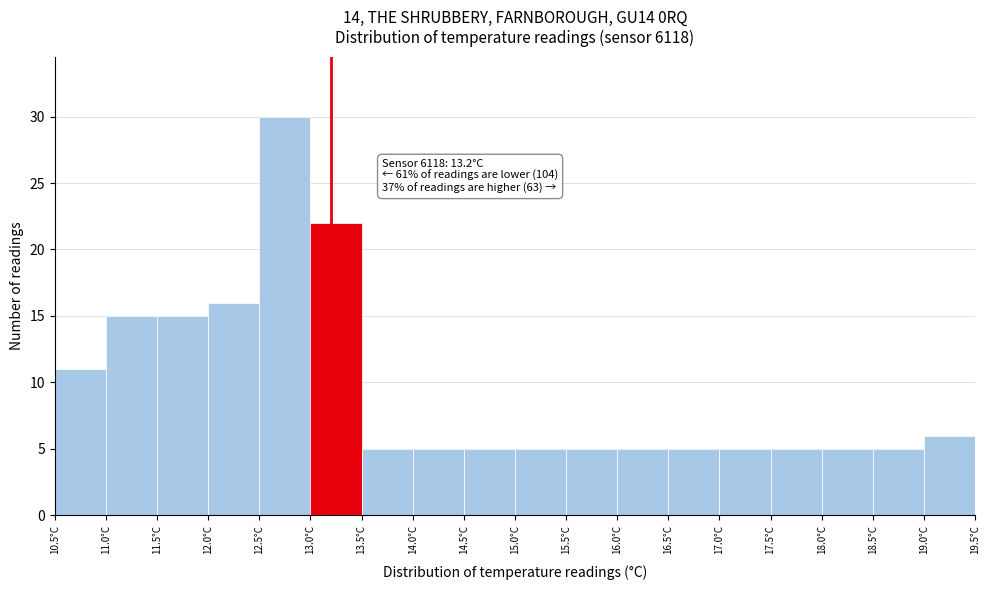

Which range on the x-axis has the tallest bar?

12.5 to 13.0